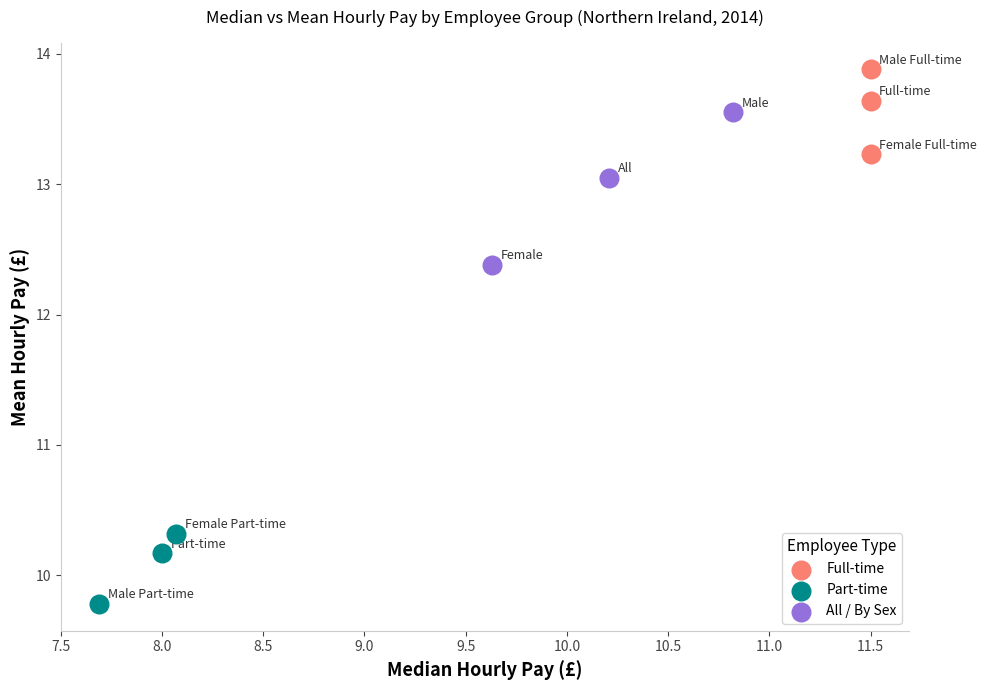

Which series contains the highest Y value?

Full-time